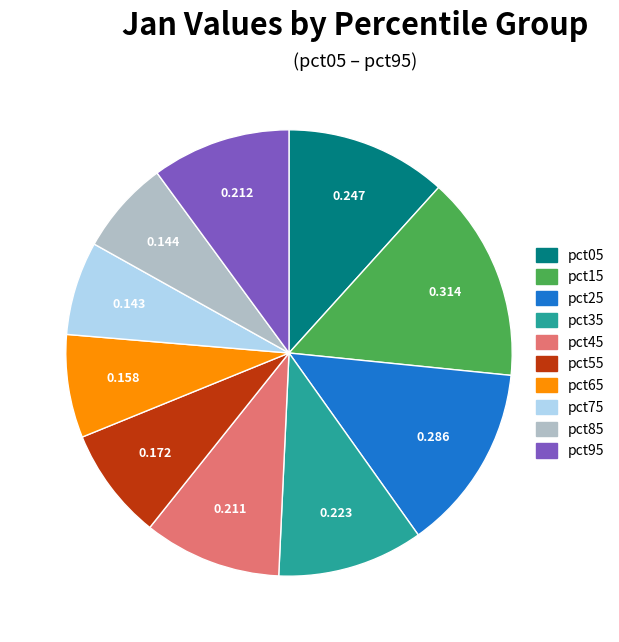

Is there a majority slice in this chart?

No